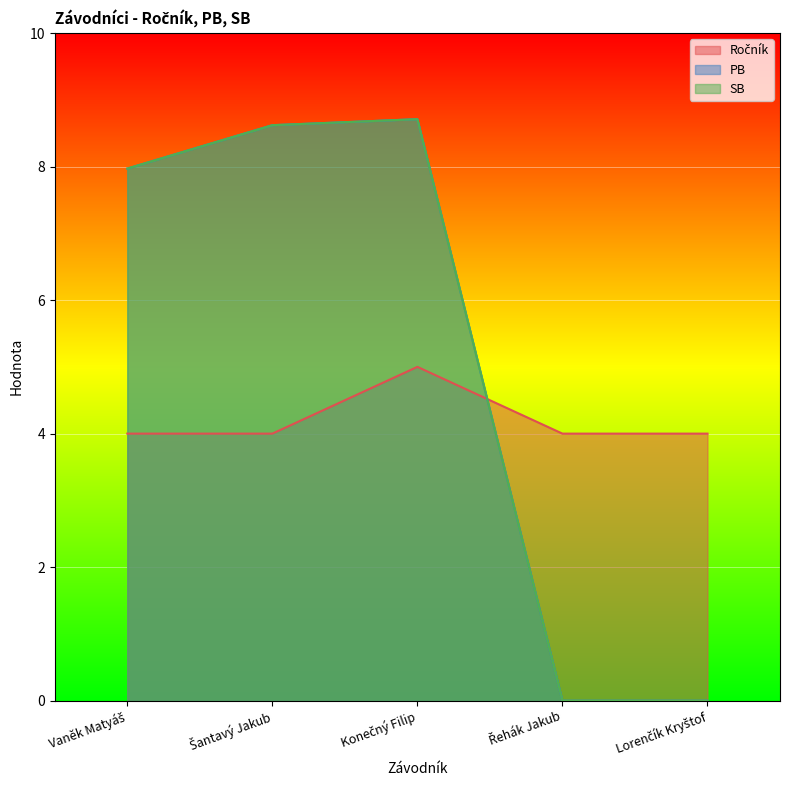

What is the sum of all SB values?

25.3